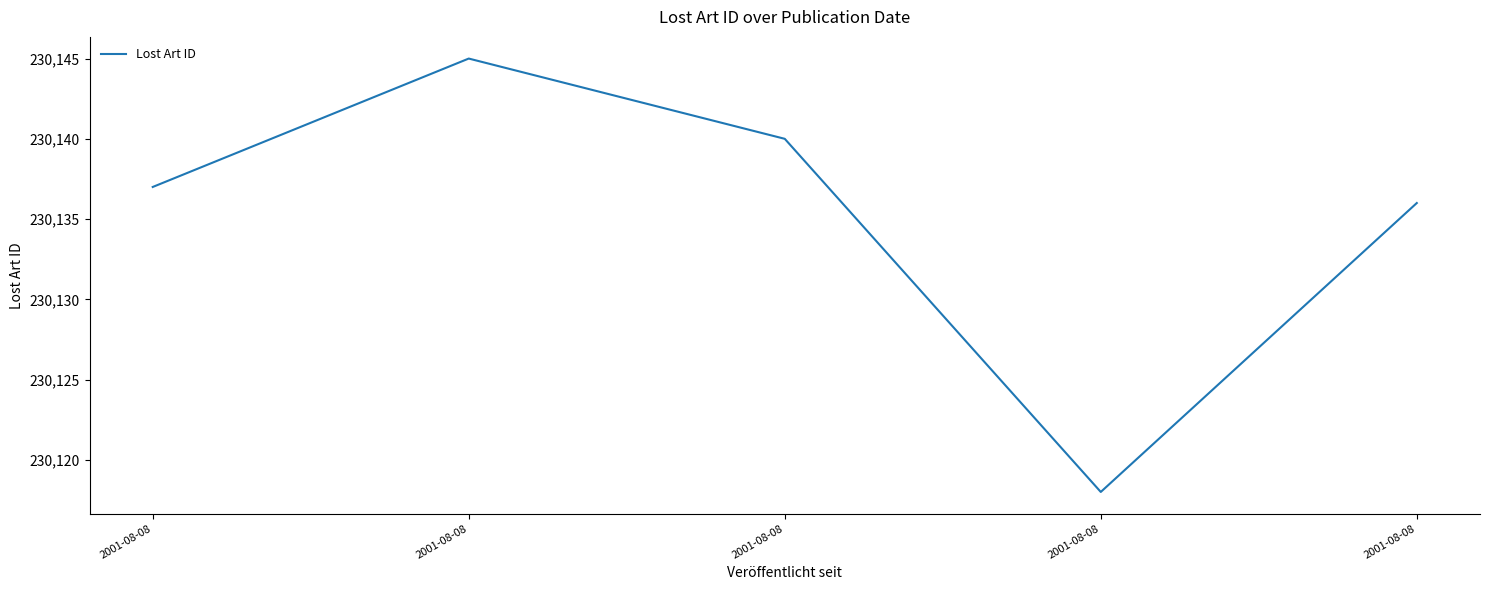

How many points are lower than both their immediate neighbors (excluding endpoints)?

1